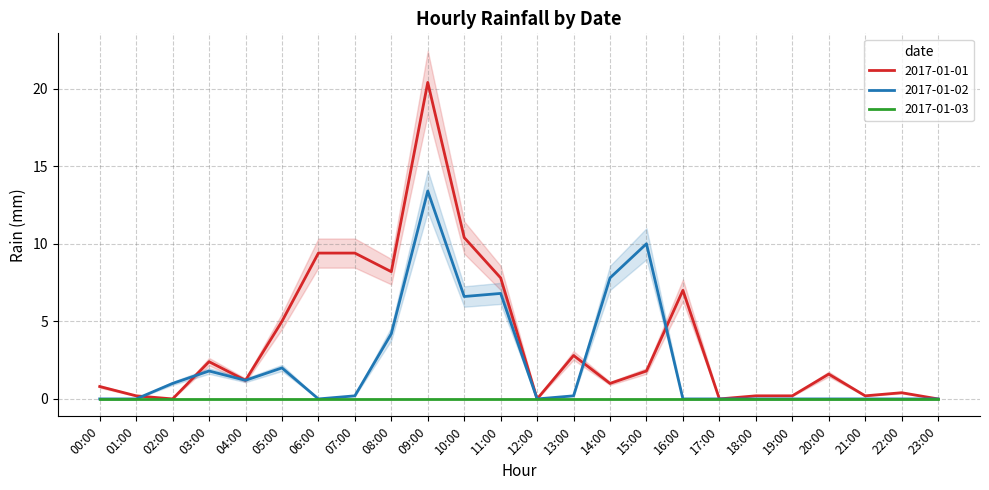

What is the difference between the maximum and minimum values in the 2017-01-02 series?

13.4